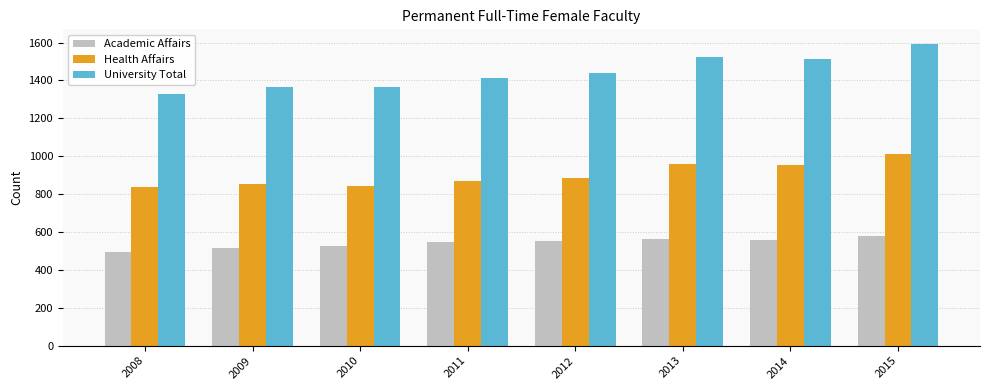

List the series in order of their overall mean, highest first.

University Total, Health Affairs, Academic Affairs